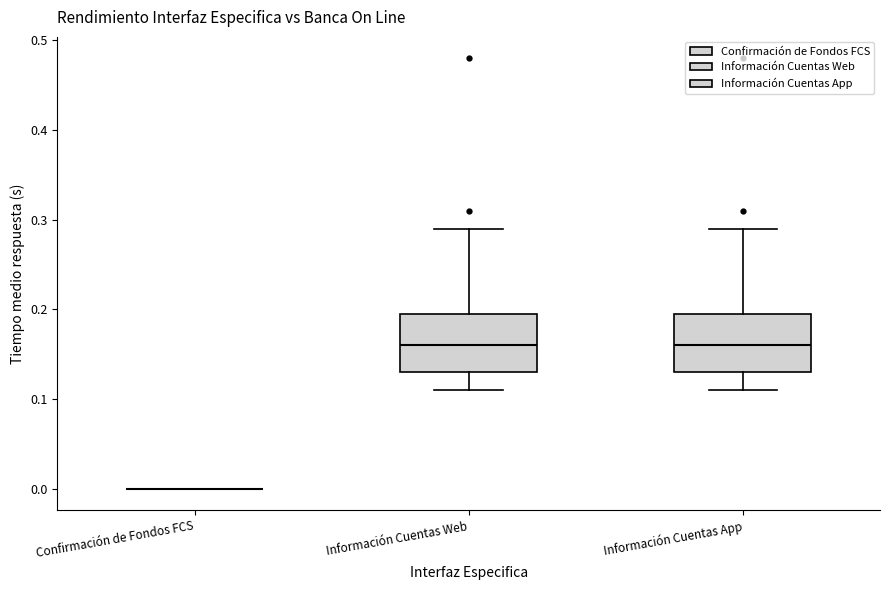

Reading left to right, read every box against the y-axis: the position of its median line, the range the box covers, and the ends of its whiskers. The values are not printed on the chart, so give them approximately, as read against the axis.

Confirmación de Fondos FCS: box collapsed to a line at 0.00, whiskers 0.00 to 0.00
Información Cuentas Web: median 0.16, box 0.13 to 0.20, whiskers 0.11 to 0.29
Información Cuentas App: median 0.16, box 0.13 to 0.20, whiskers 0.11 to 0.29